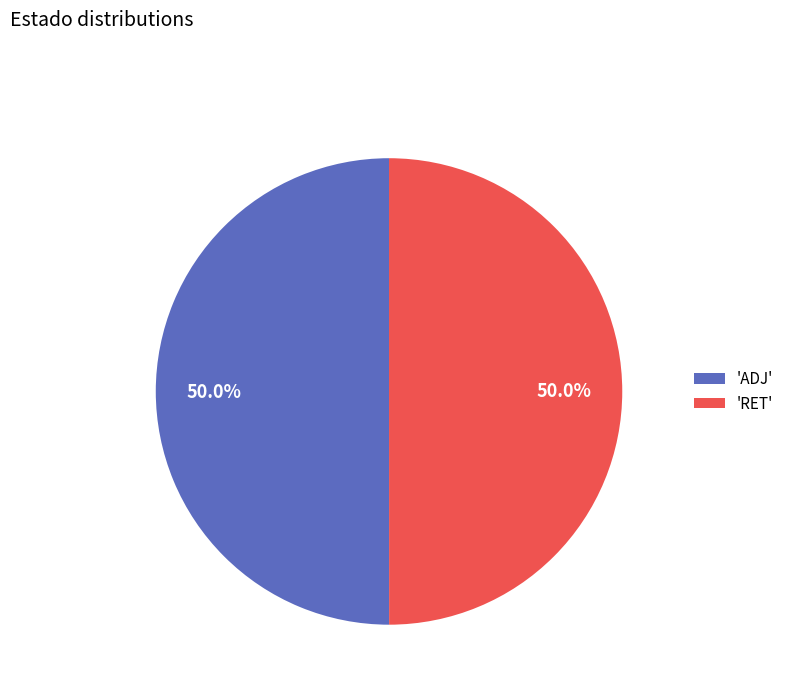

Combined, what portion of the pie is 'ADJ' and 'RET'?

100.0%